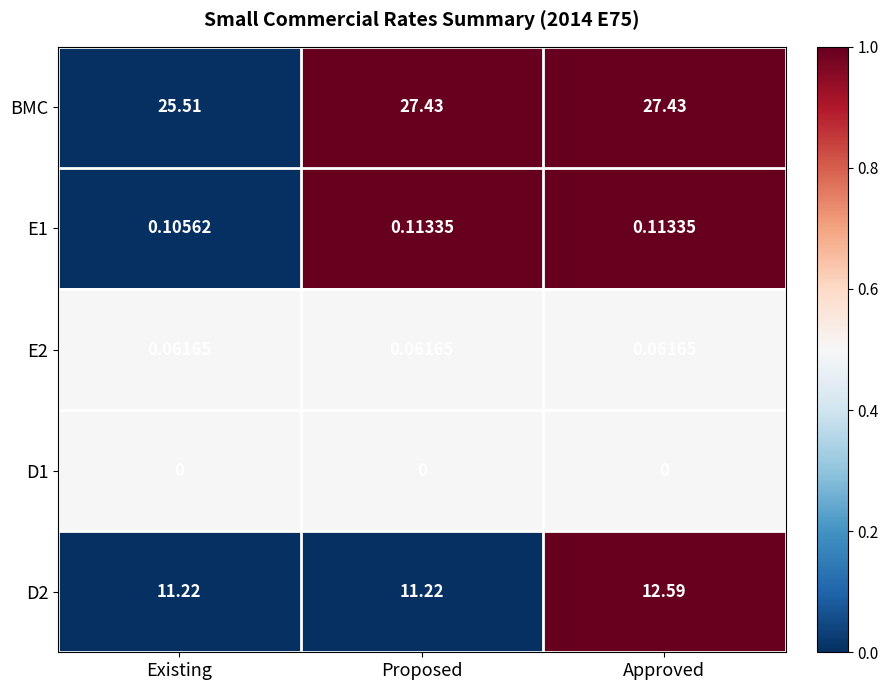

Which series has the largest range (max minus min)?

BMC